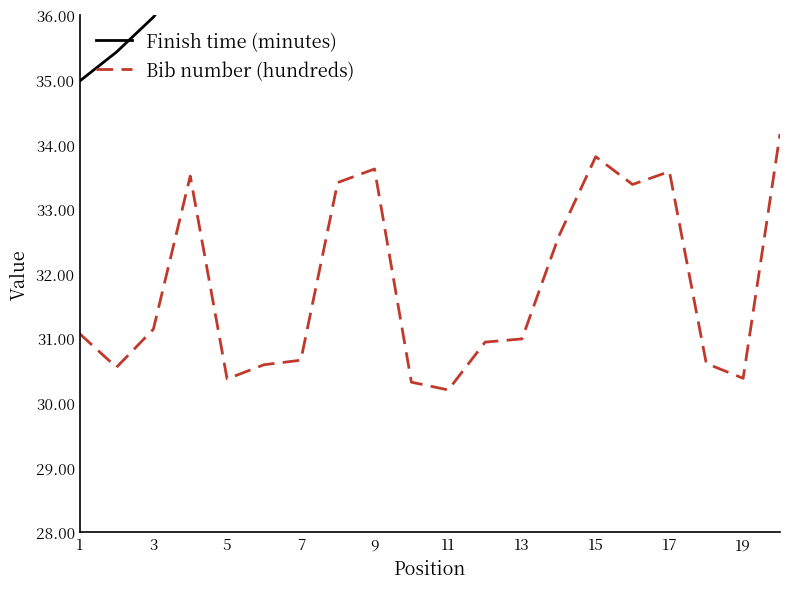

List the series in order of their overall mean, lowest first.

Bib number (hundreds), Finish time (minutes)